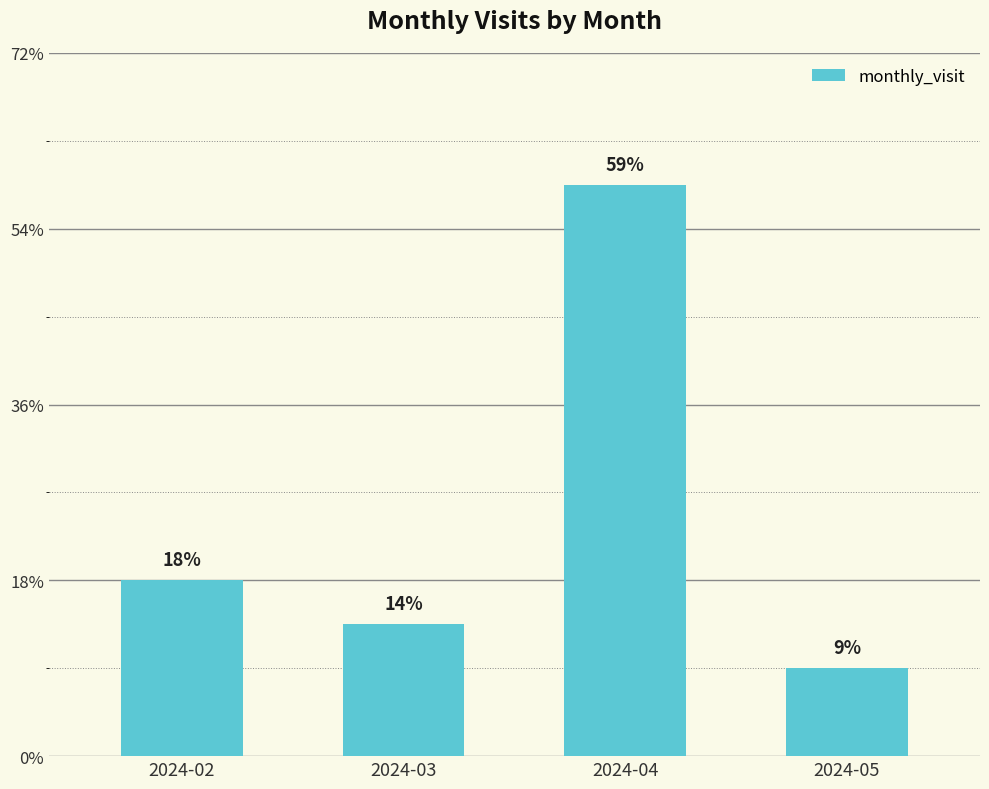

Does the chart contain any negative values?

No